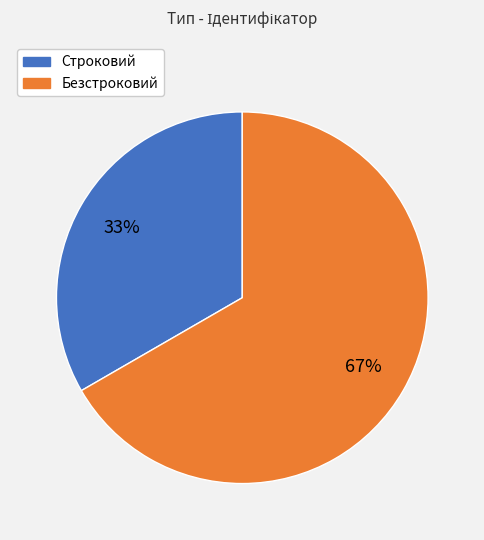

To the nearest percent, what percentage of the pie is Строковий?

33%